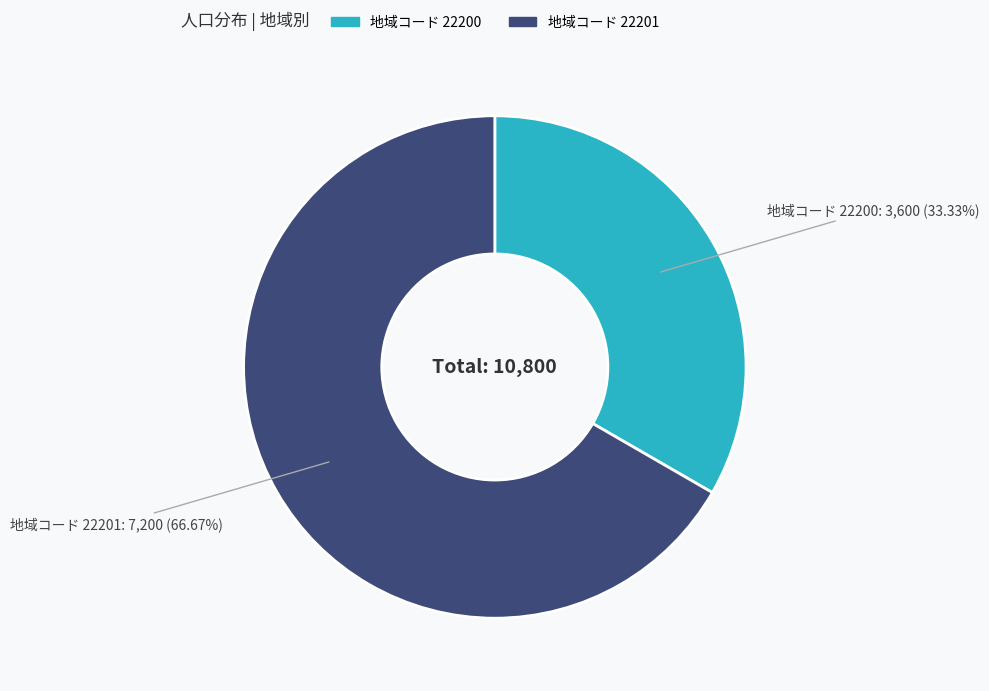

Is there any slice that represents more than half of the pie?

Yes